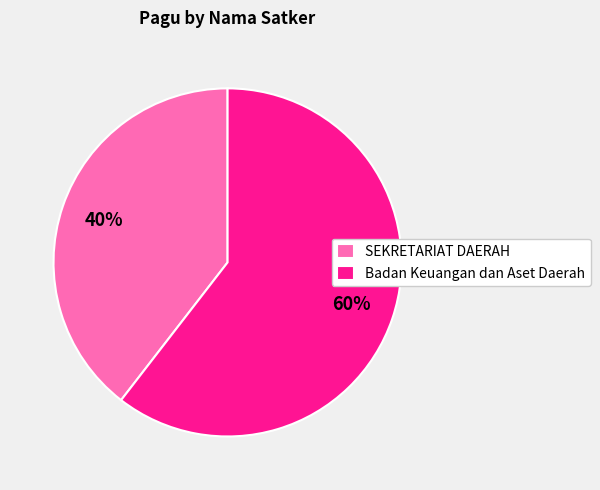

Between Badan Keuangan dan Aset Daerah and SEKRETARIAT DAERAH, which is larger?

Badan Keuangan dan Aset Daerah